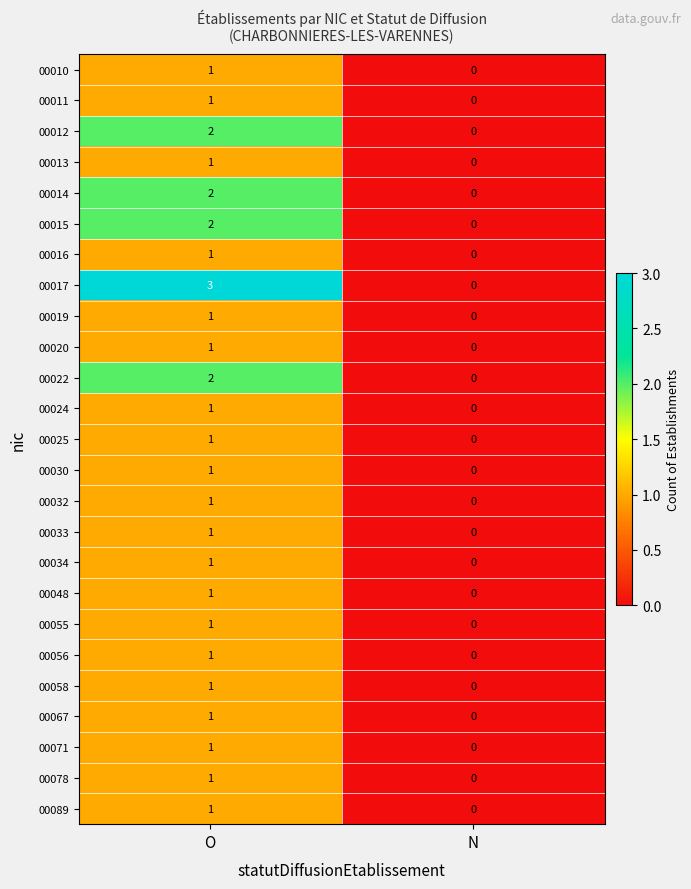

Rank the categories by 00024 value from lowest to highest.

N, O